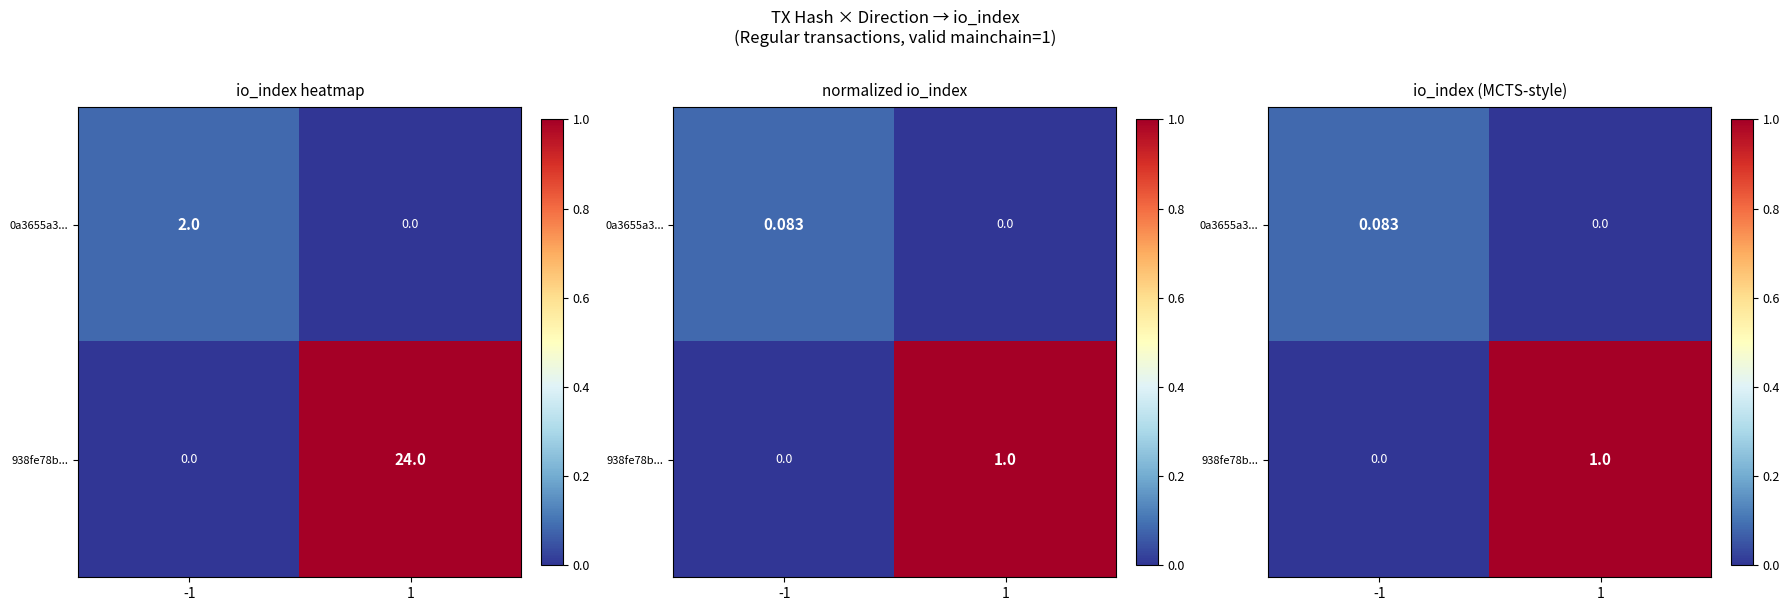

How many values in the 938fe78b... series are below 1?

1